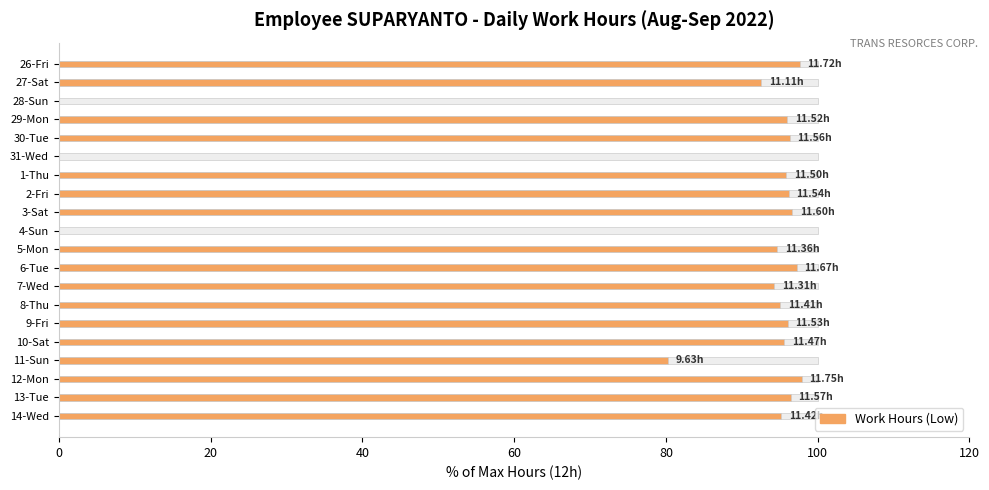

What is the sum of the values at 3-Sat and 8-Thu?

191.8